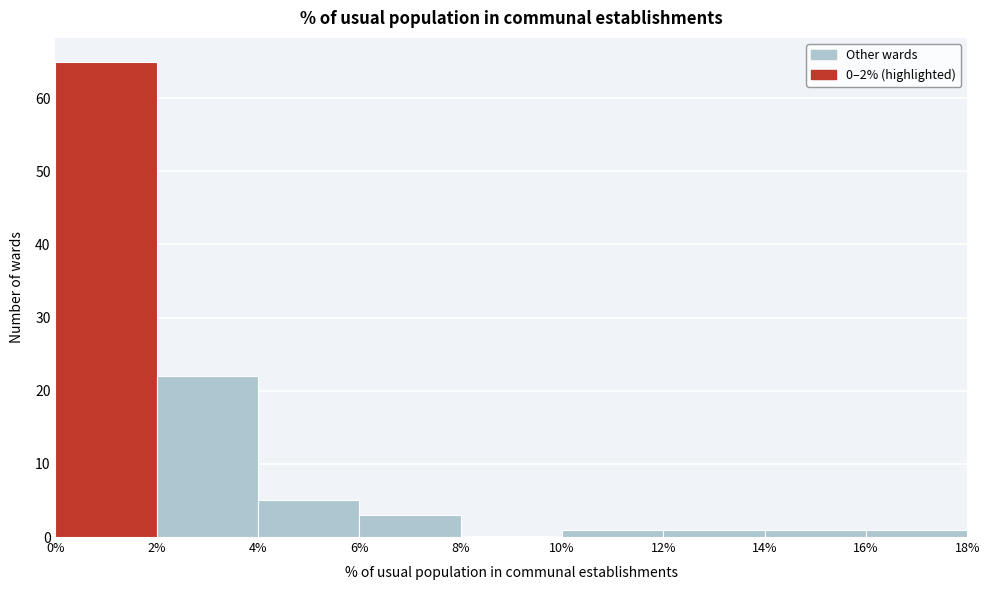

Reading left to right, list every bar in this chart as the range it spans on the x-axis followed by its height. The values are not printed on the chart, so give them approximately, as read against the axis.

0% to 2%: 65
2% to 4%: 22
4% to 6%: 5
6% to 8%: 3
8% to 10%: 0
10% to 12%: 1
12% to 14%: 1
14% to 16%: 1
16% to 18%: 1